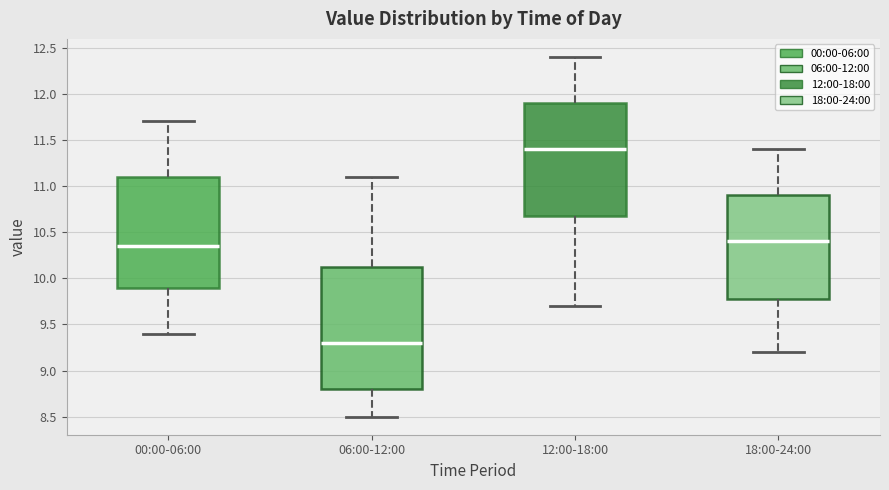

Which box's median line is the lowest?

06:00-12:00